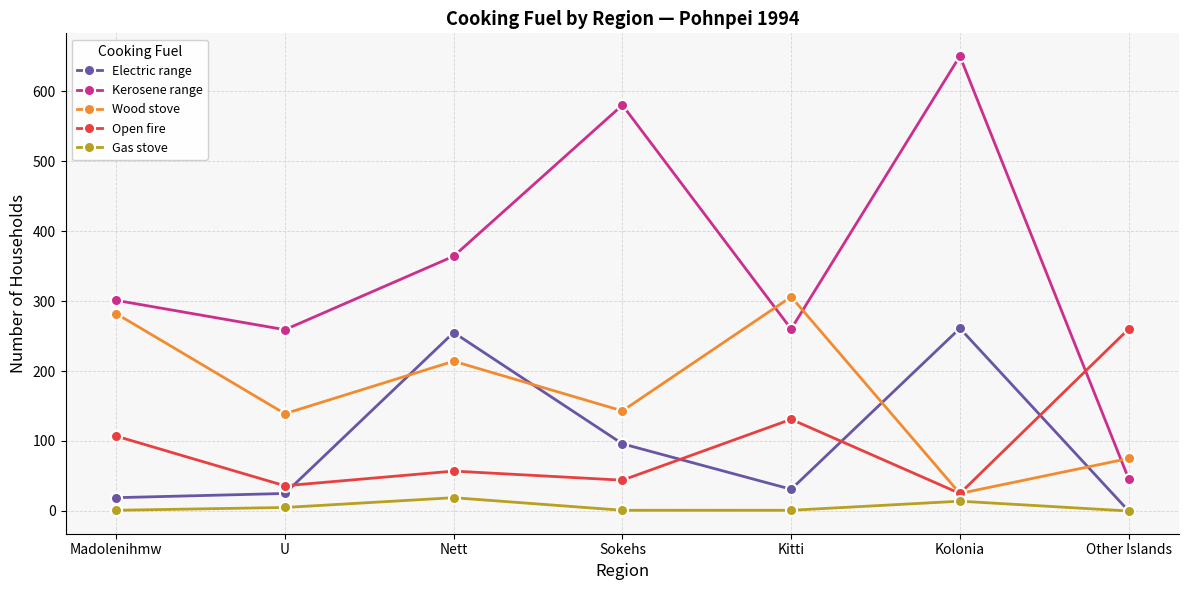

Which category has the lowest value in the Open fire series?

Kolonia